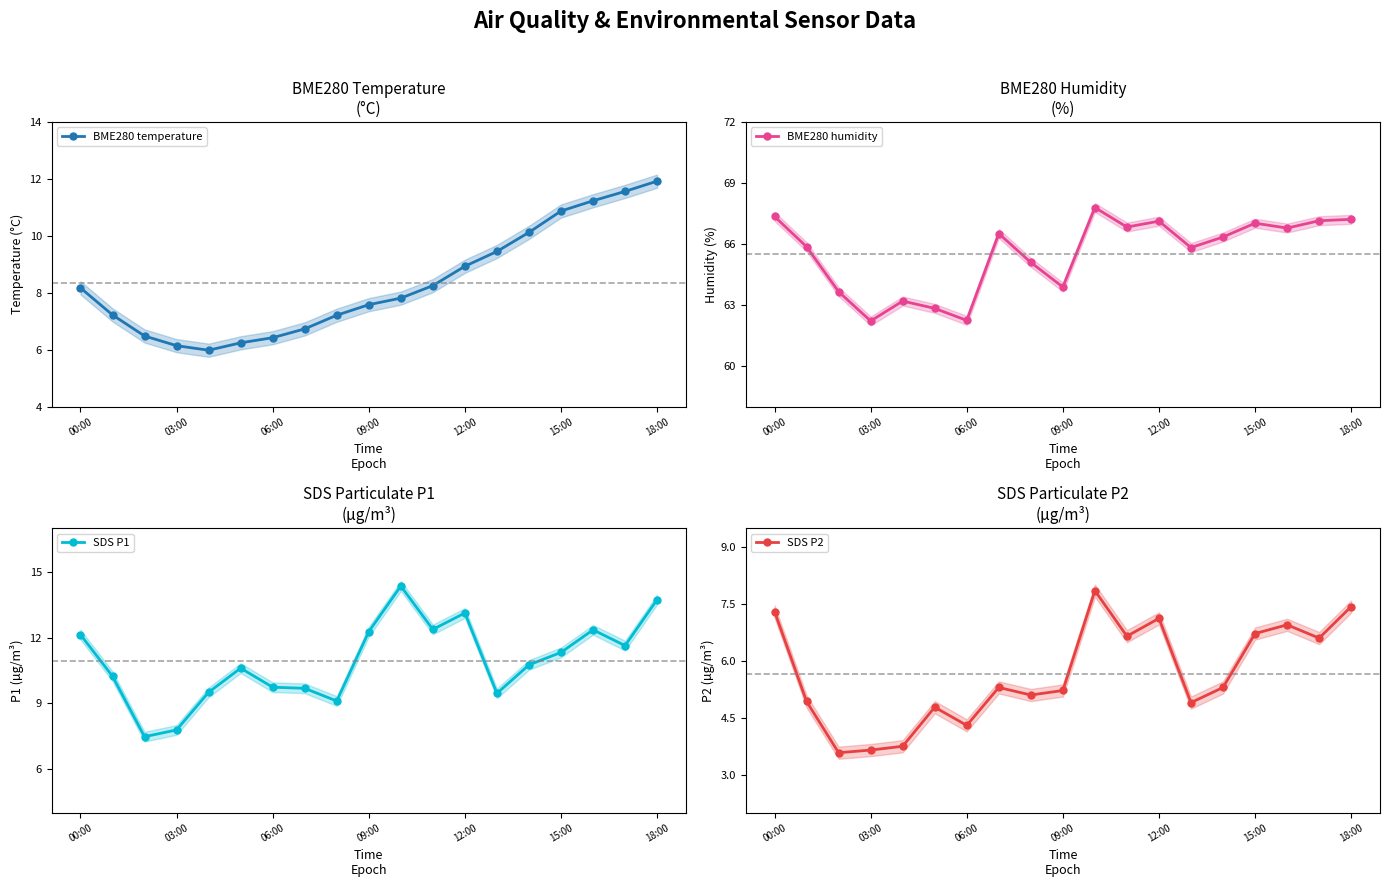

True or false: BME280 temperature has a value of 2.1 at 06:00.

False